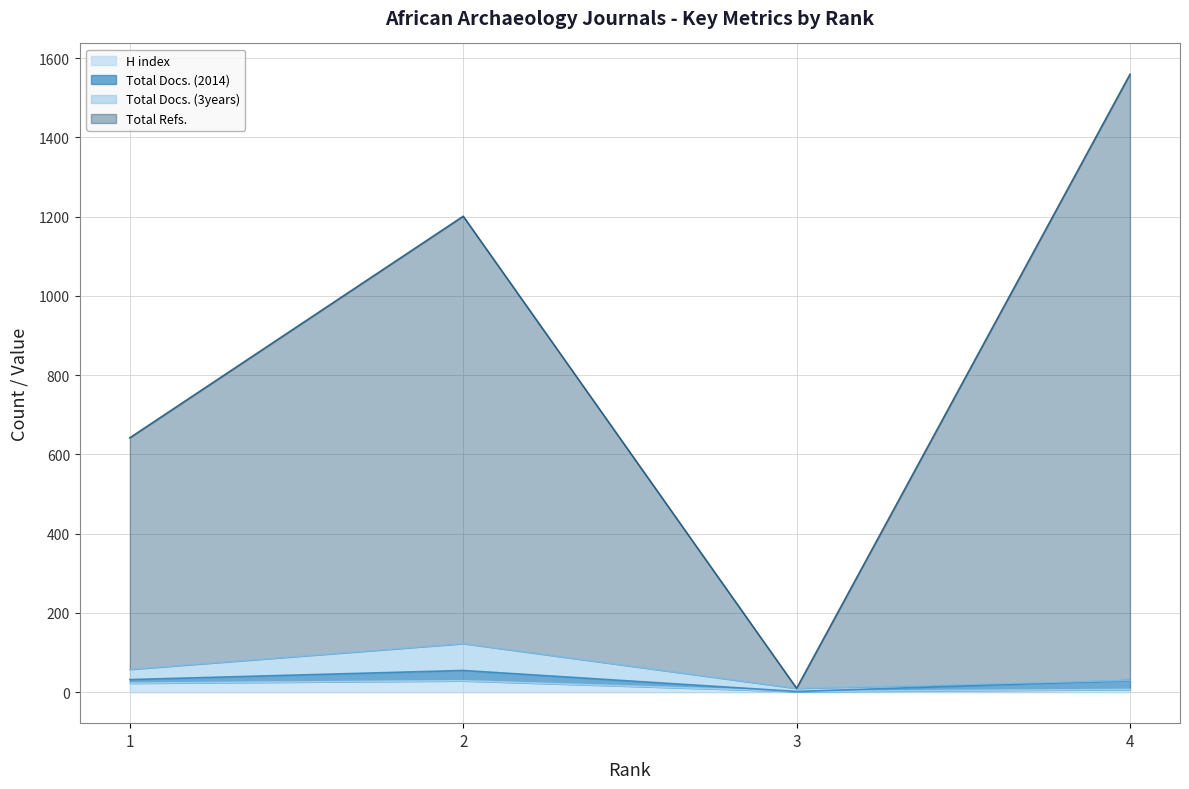

The Total Refs. series shows 510 at 4. True or false?

False